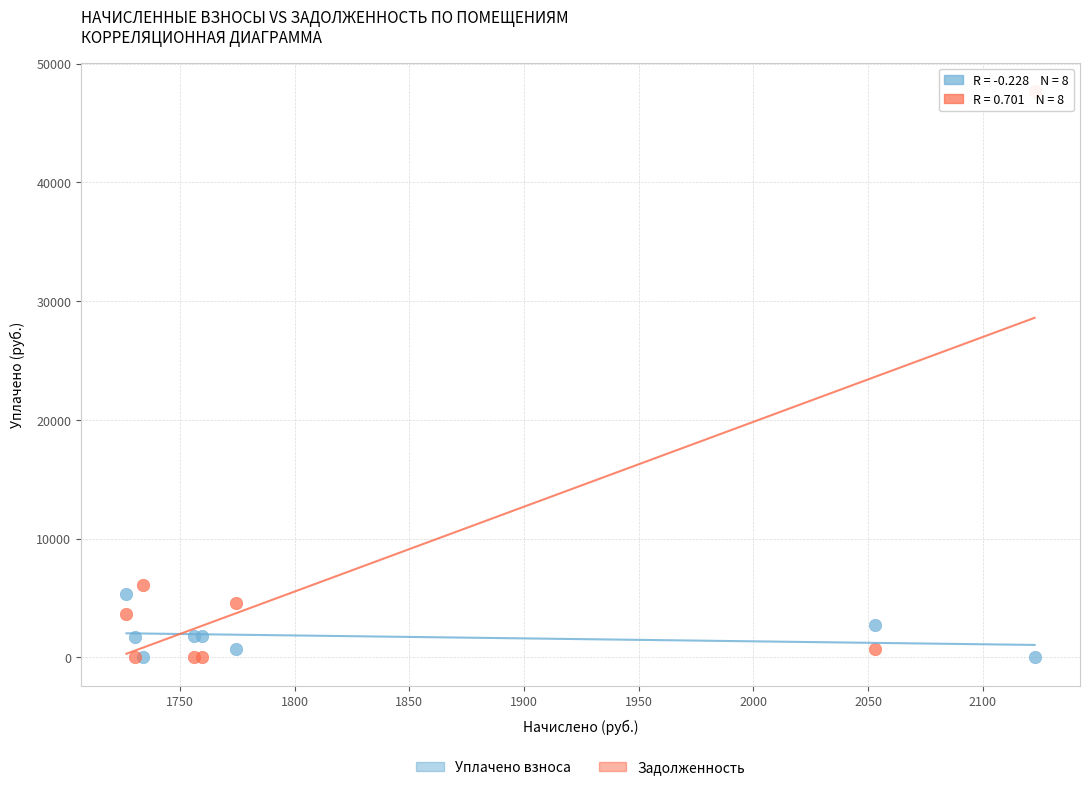

Across all series, what Y value is closest to 23848?

6083.2